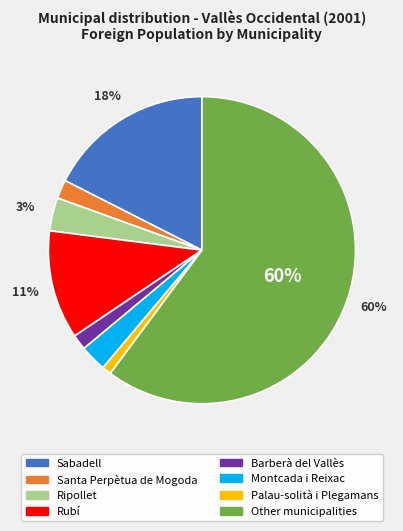

Does Barberà del Vallès represent more than half of the total?

No